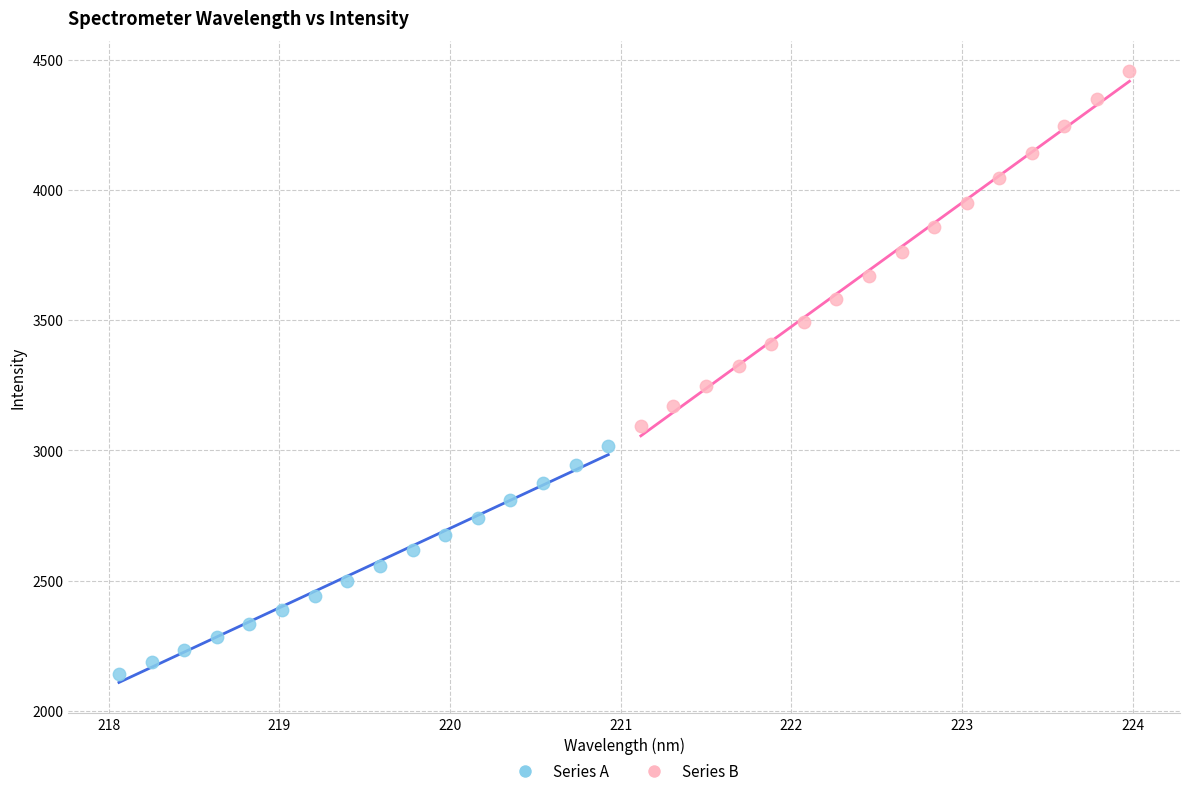

Which series contains the highest Y value?

Series B